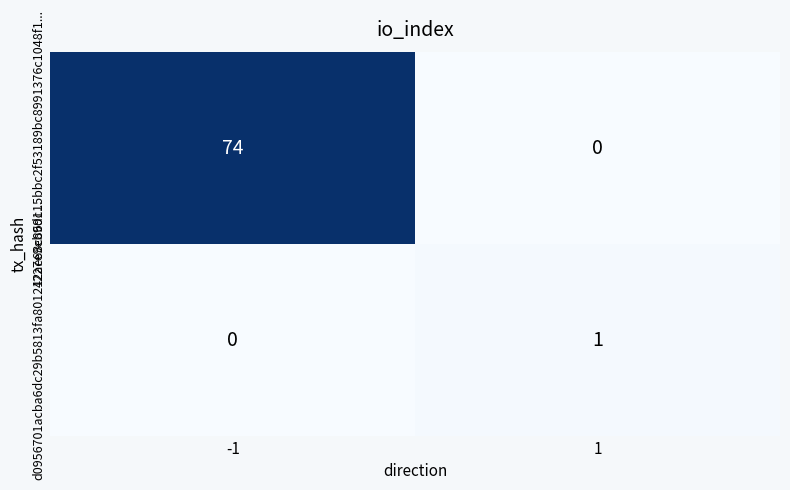

What is the total value across all series at 1?

1